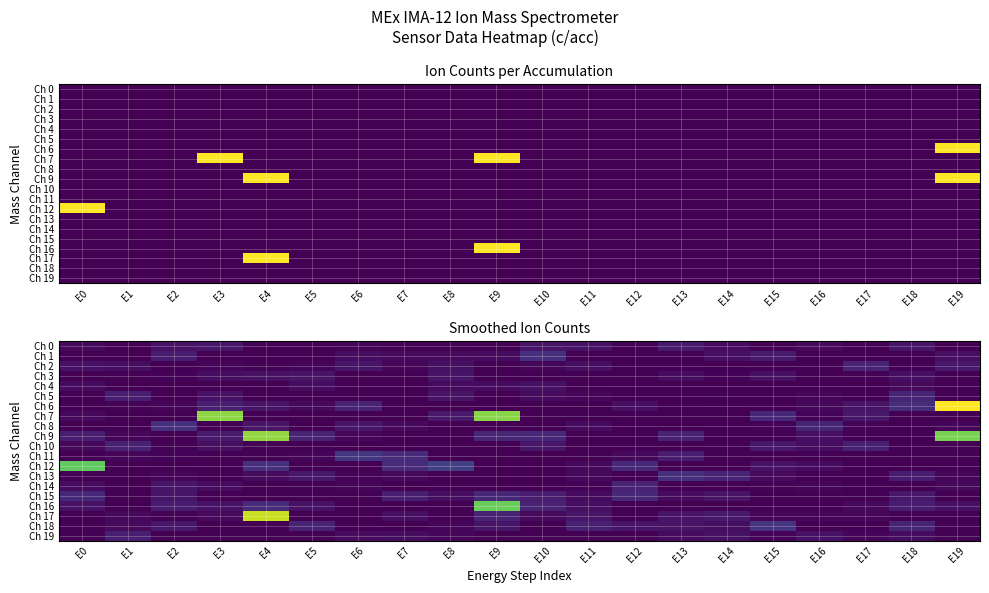

The Ch 17 series shows 0.4 at E18. True or false?

False